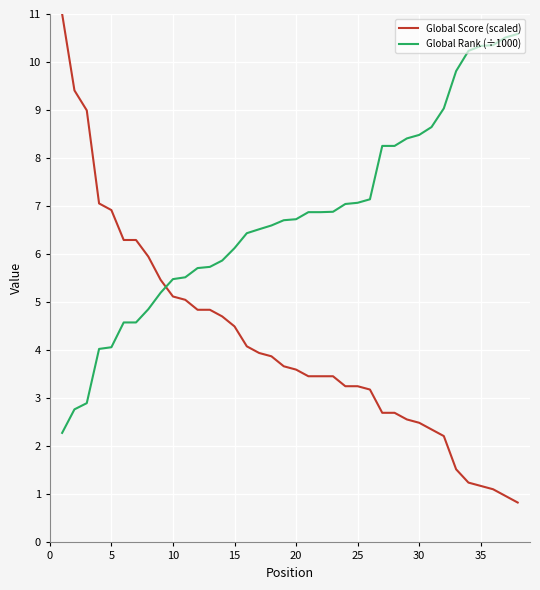

Which series has the widest spread of values?

Global Score (scaled)